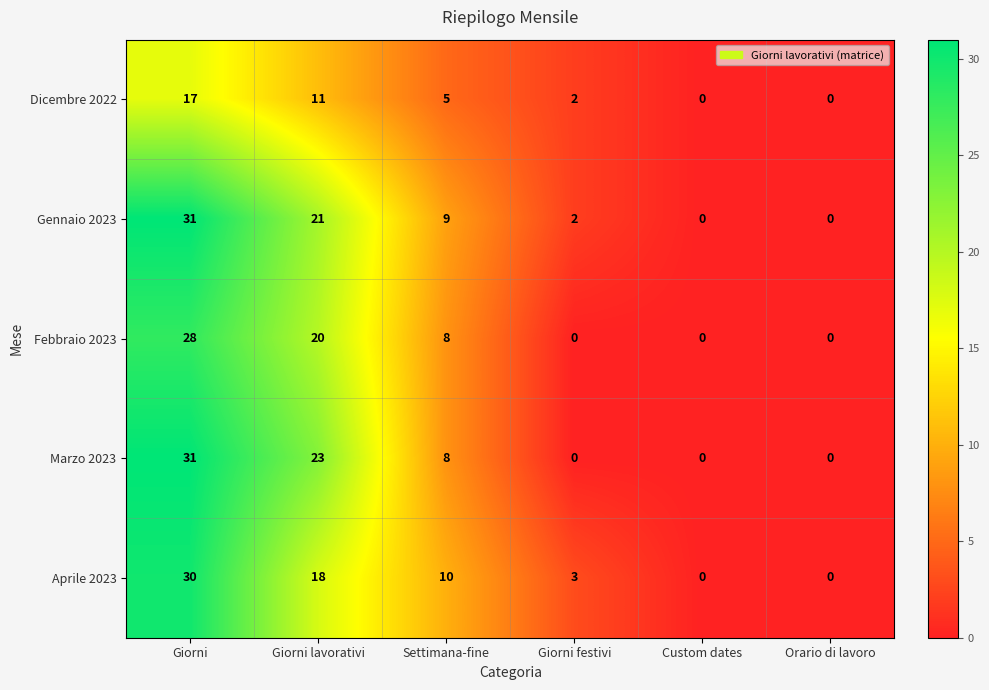

What is the total value across all series at Giorni?

137